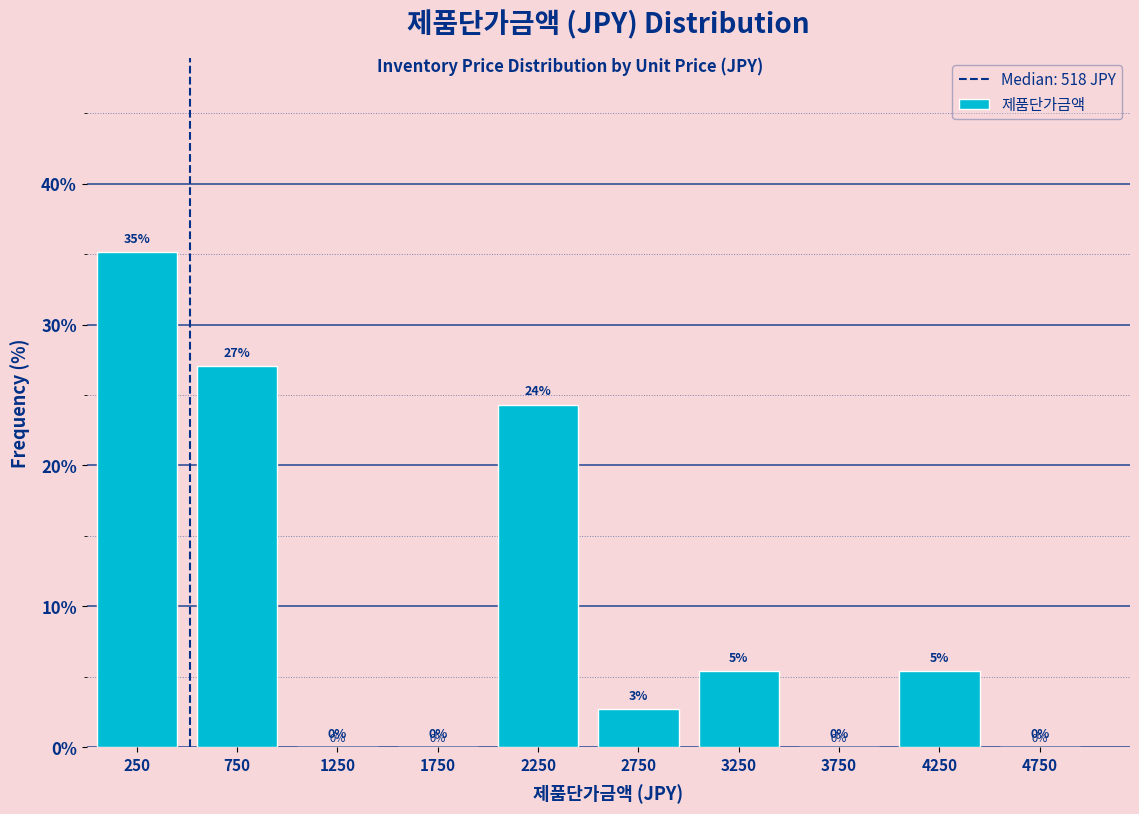

Over which range of the x-axis is the bar tallest?

0 to 500